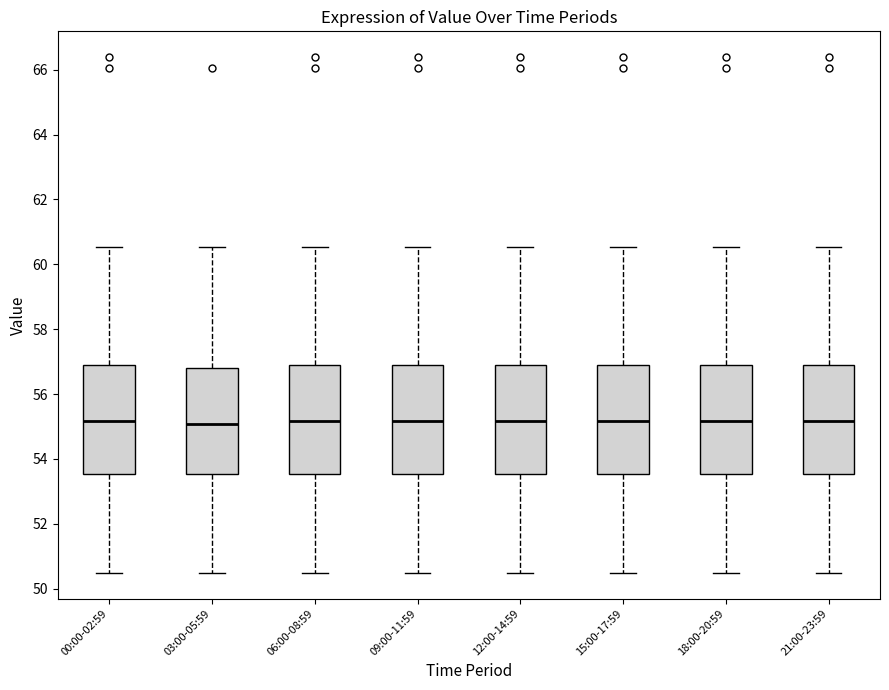

Reading left to right, transcribe this box plot: for each box, give where its median line is, the range the box spans, and where its two whiskers end, as read against the y-axis. The values are not printed on the chart, so give them approximately, as read against the axis.

00:00-02:59: median 55.2, box 53.6 to 56.8, whiskers 50.4 to 60.6
03:00-05:59: median 55.0, box 53.6 to 56.8, whiskers 50.4 to 60.6
06:00-08:59: median 55.2, box 53.6 to 56.8, whiskers 50.4 to 60.6
09:00-11:59: median 55.2, box 53.6 to 56.8, whiskers 50.4 to 60.6
12:00-14:59: median 55.2, box 53.6 to 56.8, whiskers 50.4 to 60.6
15:00-17:59: median 55.2, box 53.6 to 56.8, whiskers 50.4 to 60.6
18:00-20:59: median 55.2, box 53.6 to 56.8, whiskers 50.4 to 60.6
21:00-23:59: median 55.2, box 53.6 to 56.8, whiskers 50.4 to 60.6